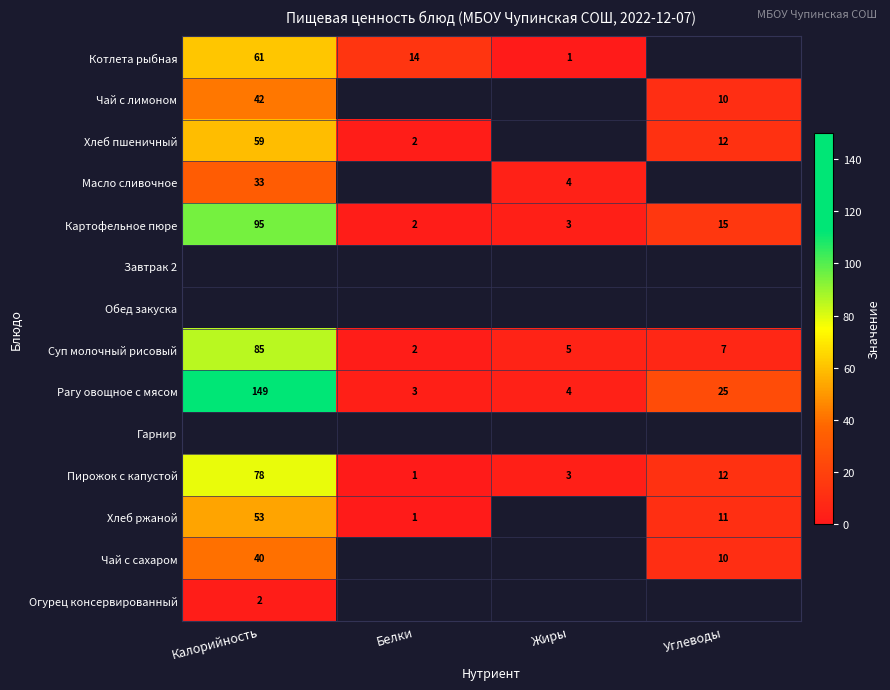

True or false: Рагу овощное с мясом has a value of 4 at Жиры.

True